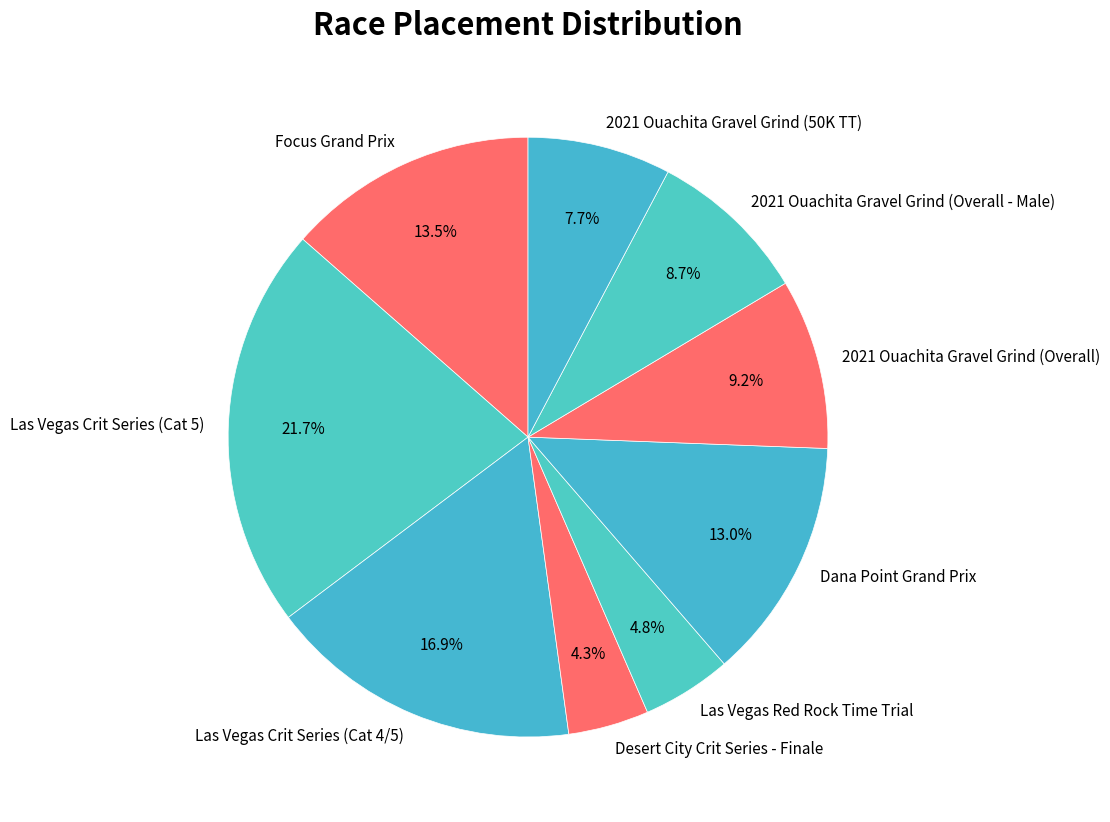

True or false: 2021 Ouachita Gravel Grind (Overall - Male) accounts for 21% of the total.

False